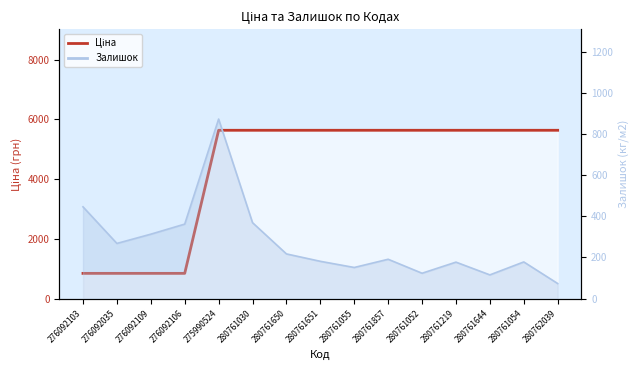

Reading left to right, what are all the values shown in this chart?

842.8	842.8	842.8	842.8	5636.0	5636.0	5636.0	5636.0	5636.0	5636.0	5636.0	5636.0	5636.0	5636.0	5636.0